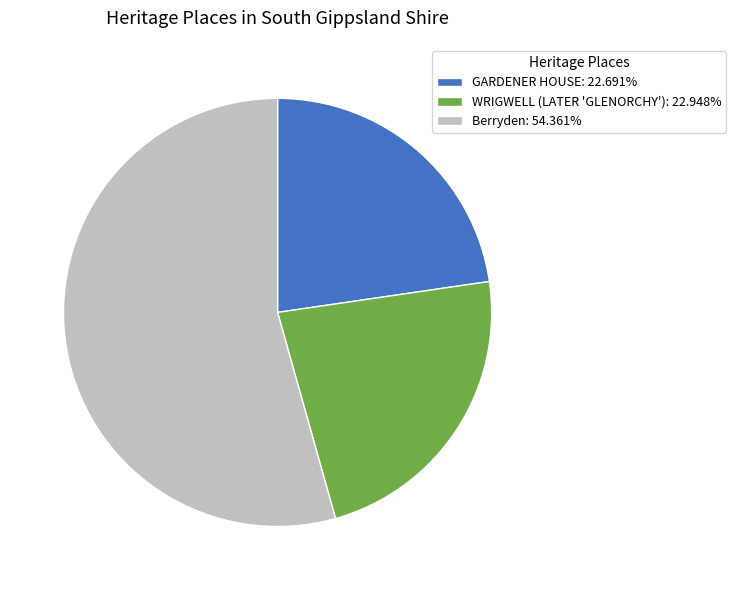

What is the ratio of the value at GARDENER HOUSE: 22.691% to the value at Berryden: 54.361%?

0.4